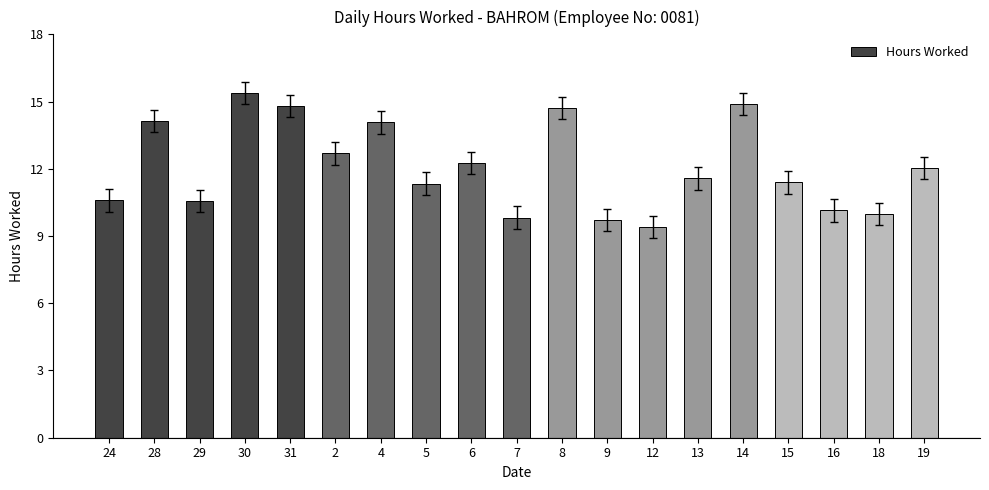

What is the value of the 3rd bar from the left?

10.6